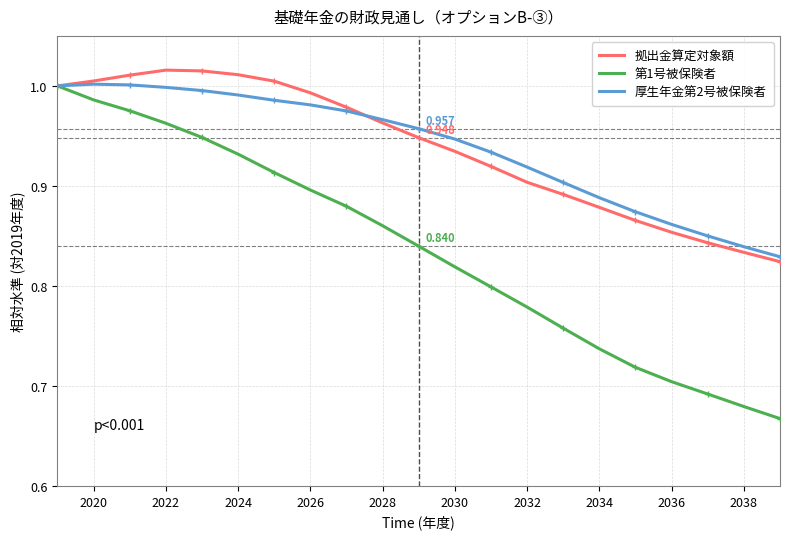

True or false: 第1号被保険者 has more than 0 interior local peaks.

False